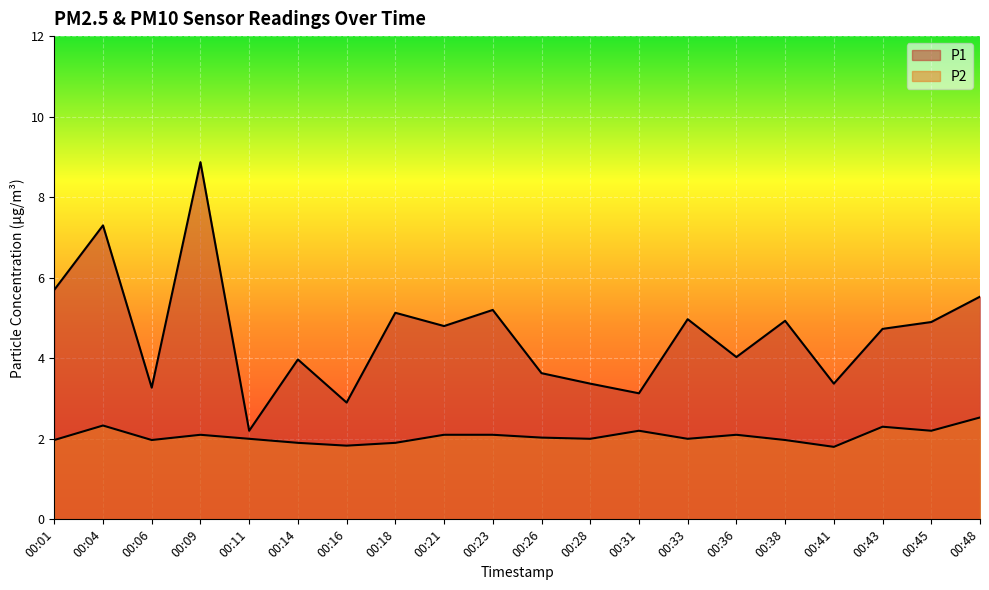

Rank the series at 00:04 from highest to lowest value.

P1, P2